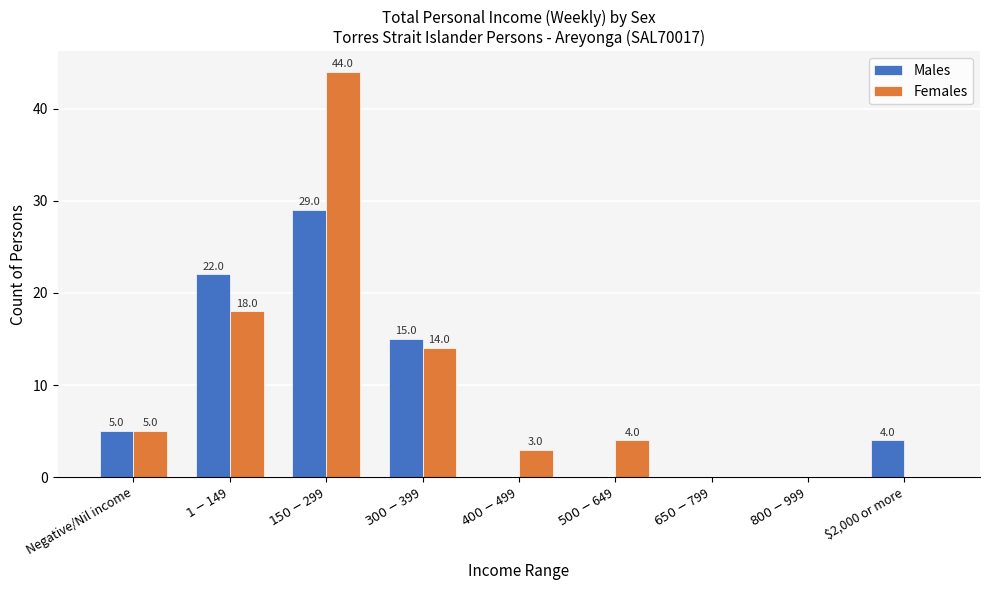

What are all the series names shown in the legend?

Males, Females